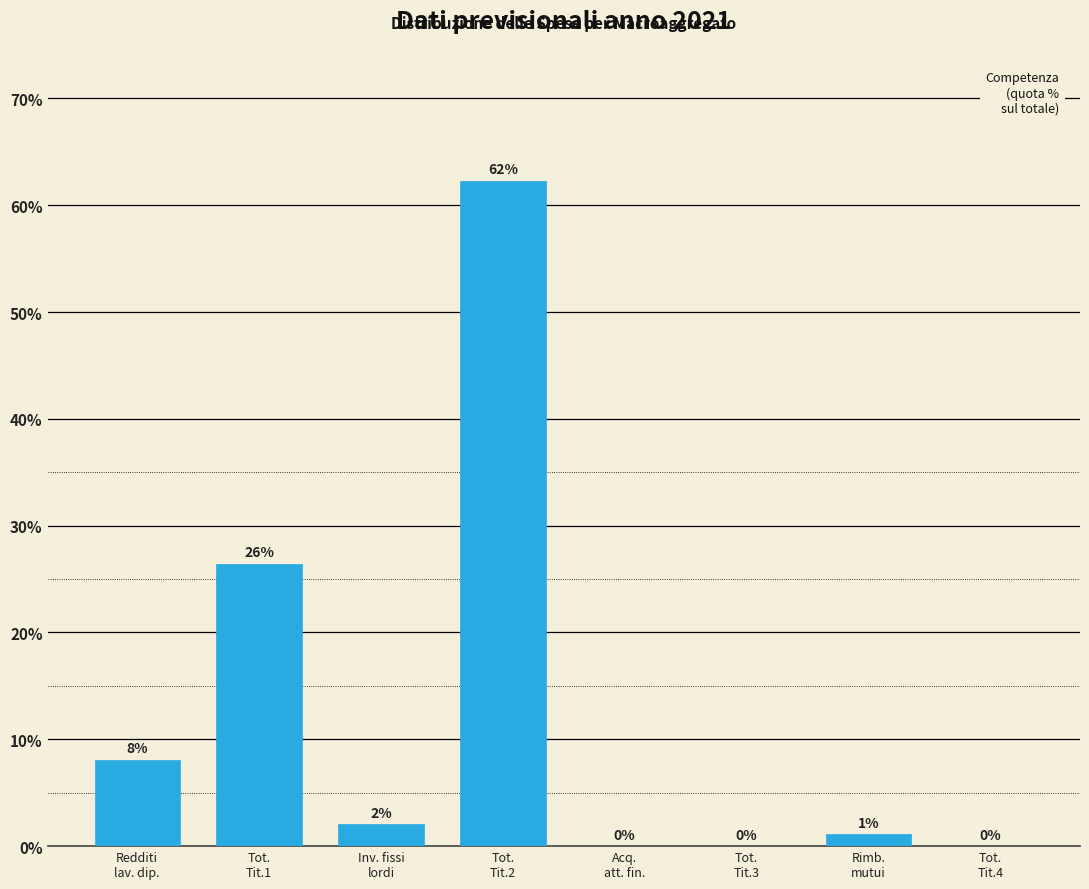

What is the greatest value displayed?

62.3